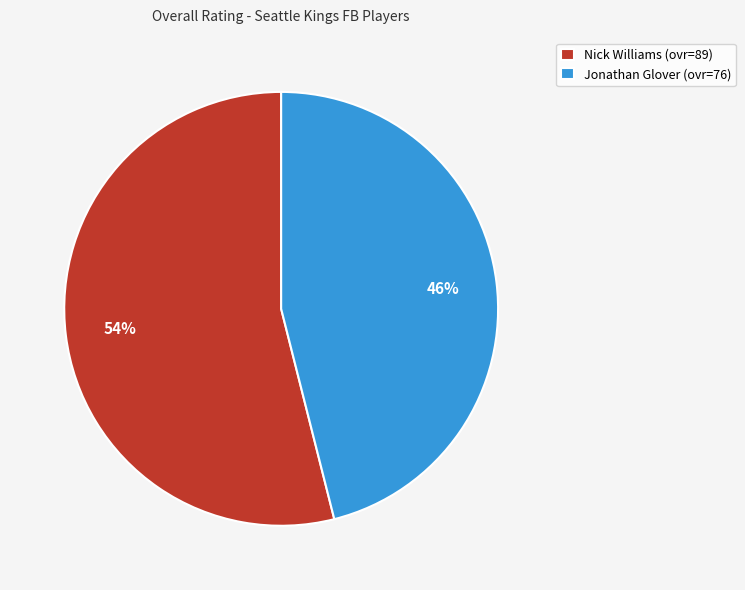

How many slices are in this pie chart?

2